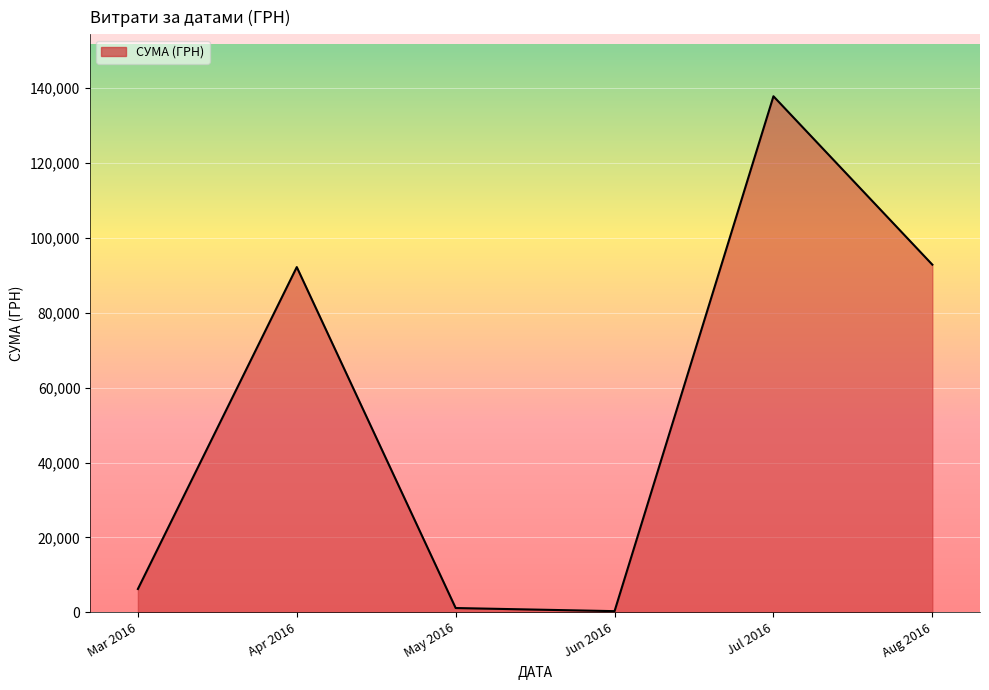

What is the difference between the maximum and second lowest values?

136708.8